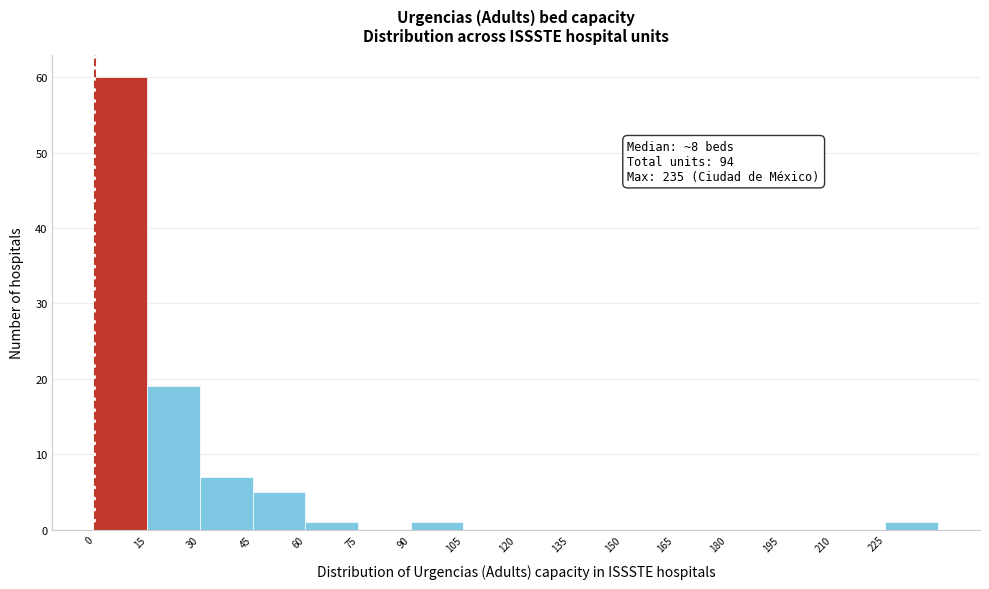

Which range on the x-axis has the tallest bar?

0 to 15